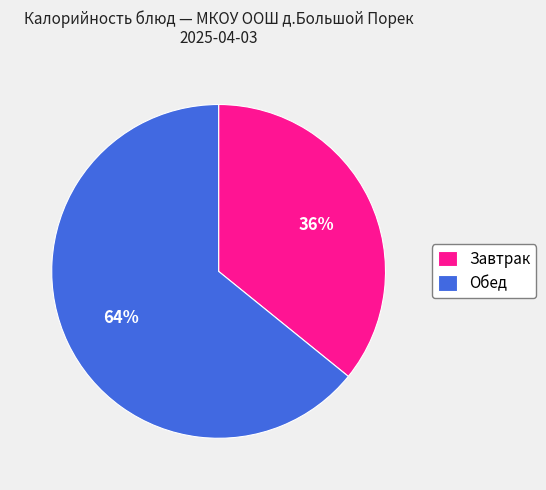

How many slices are in this pie chart?

2